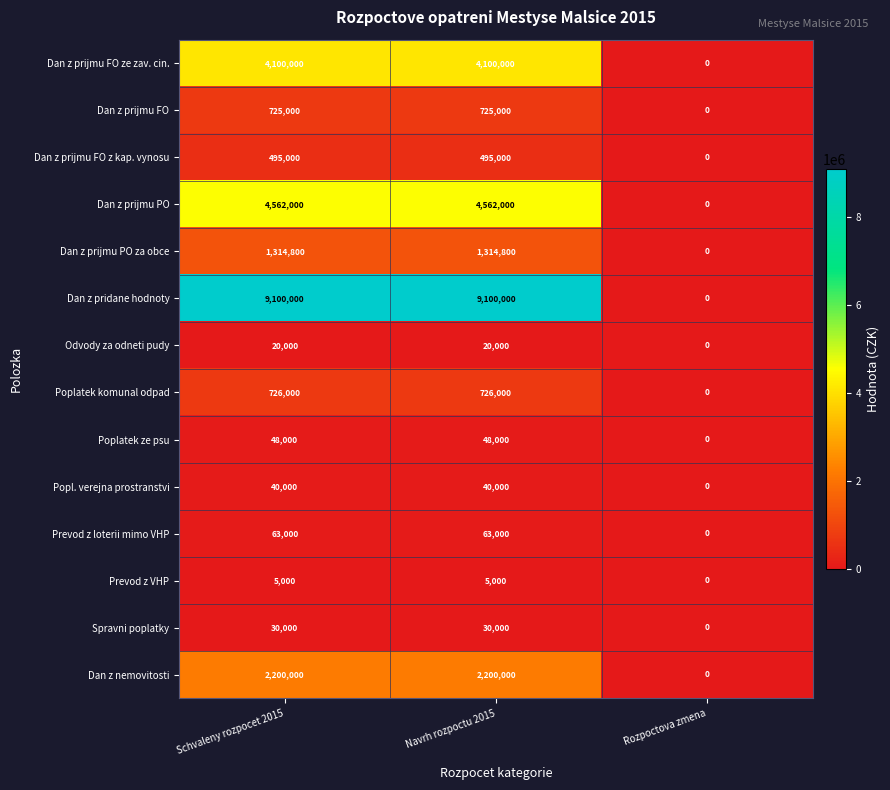

What is the total value across all series at Navrh rozpoctu 2015?

23428800